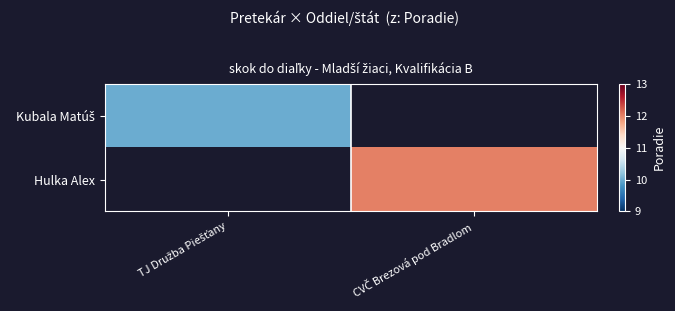

Rank the categories by Kubala Matúš value from highest to lowest.

TJ Družba Piešťany, CVČ Brezová pod Bradlom